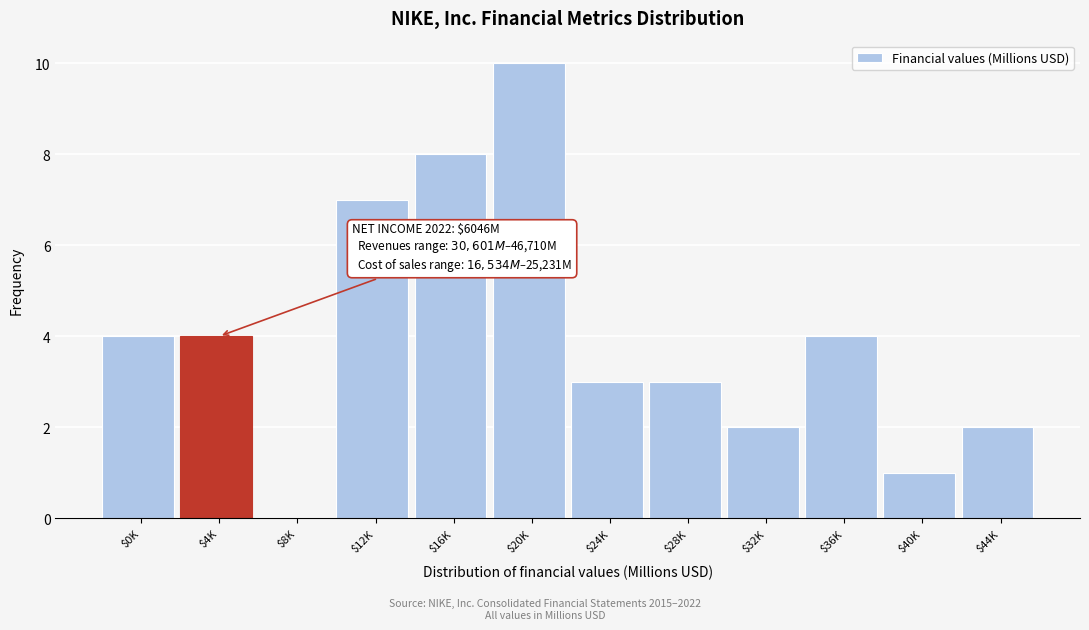

Which label corresponds to the largest value in the chart?

$20K